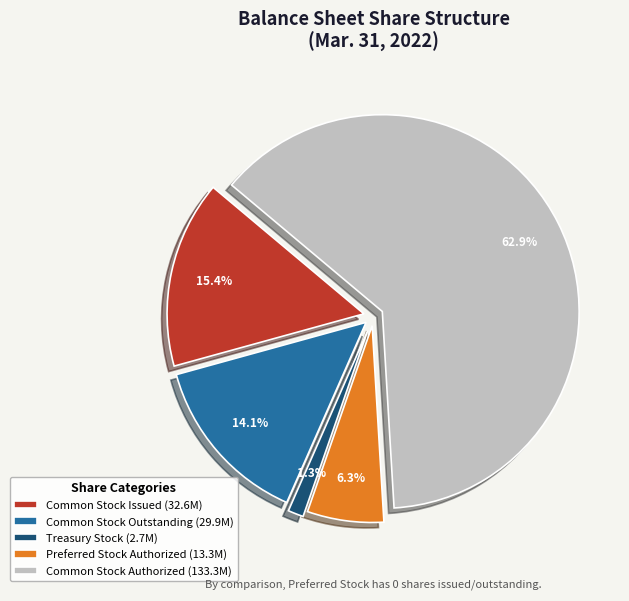

Which slice represents more than half of the pie?

Common Stock, shares authorized